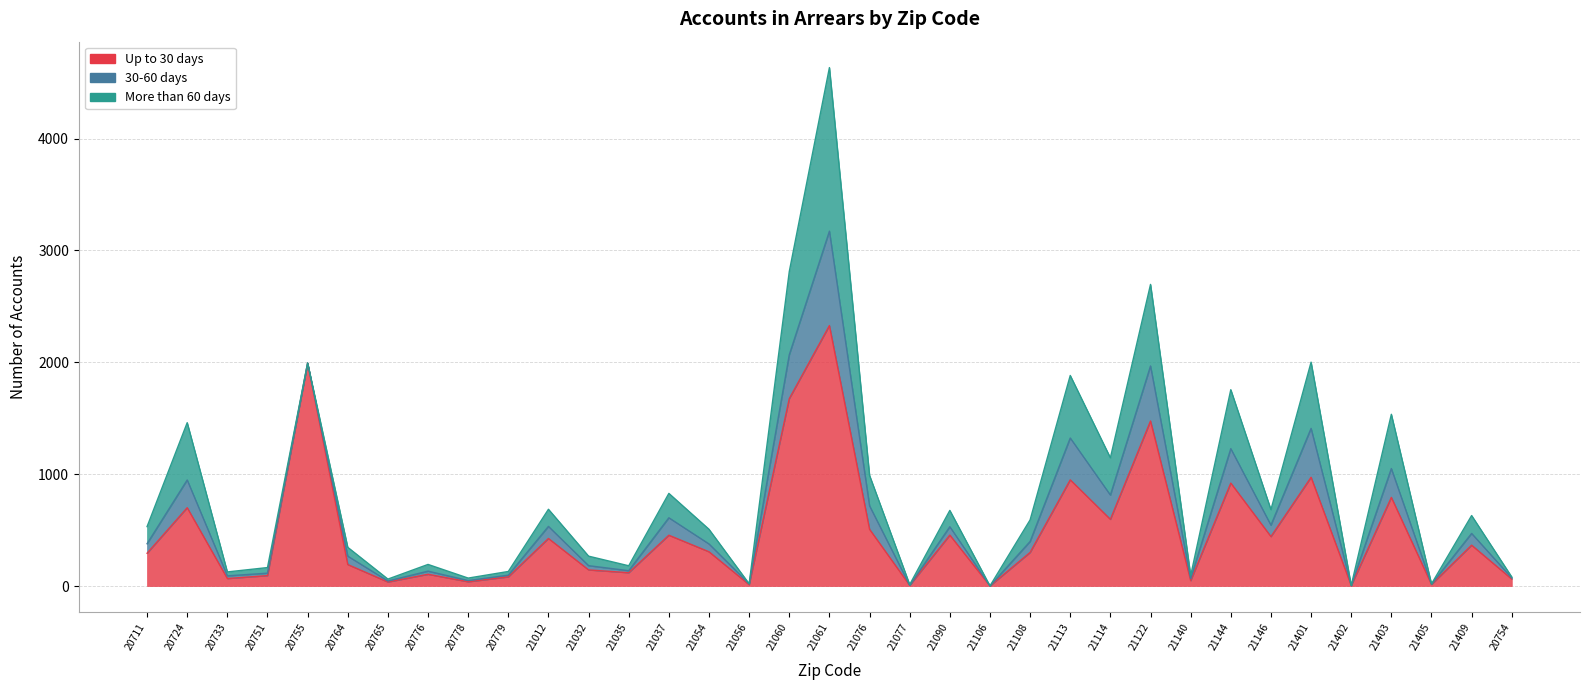

What is the difference between the More than 60 days values at 21402 and 20724?

511